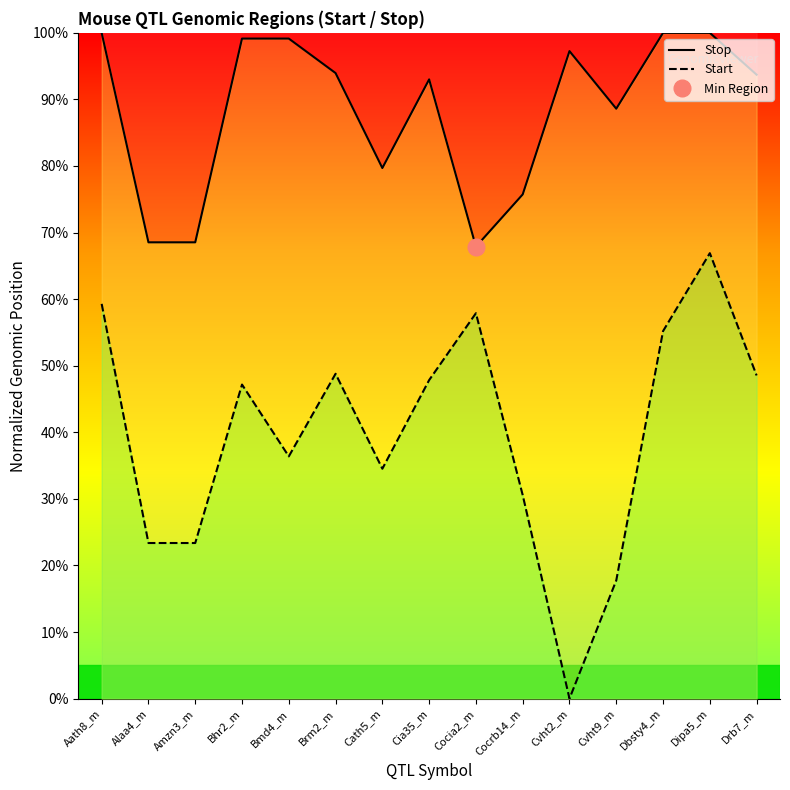

At which label is Stop closest to 83?

Cath5_m